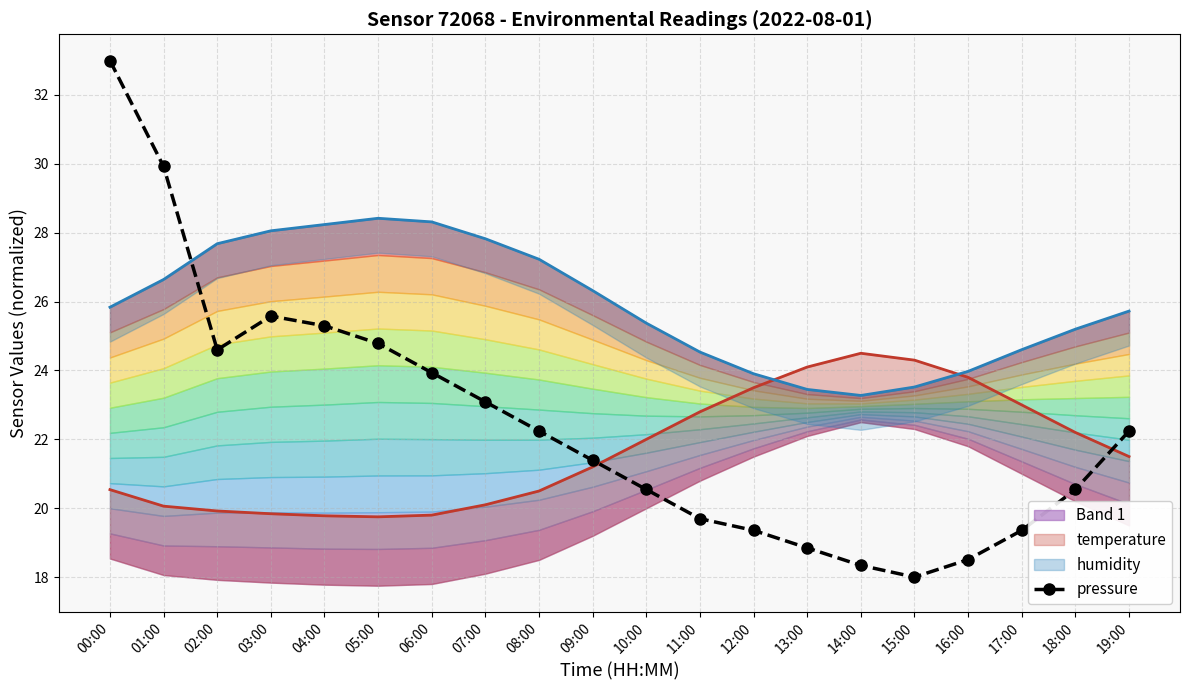

How many values exceed 22?

10